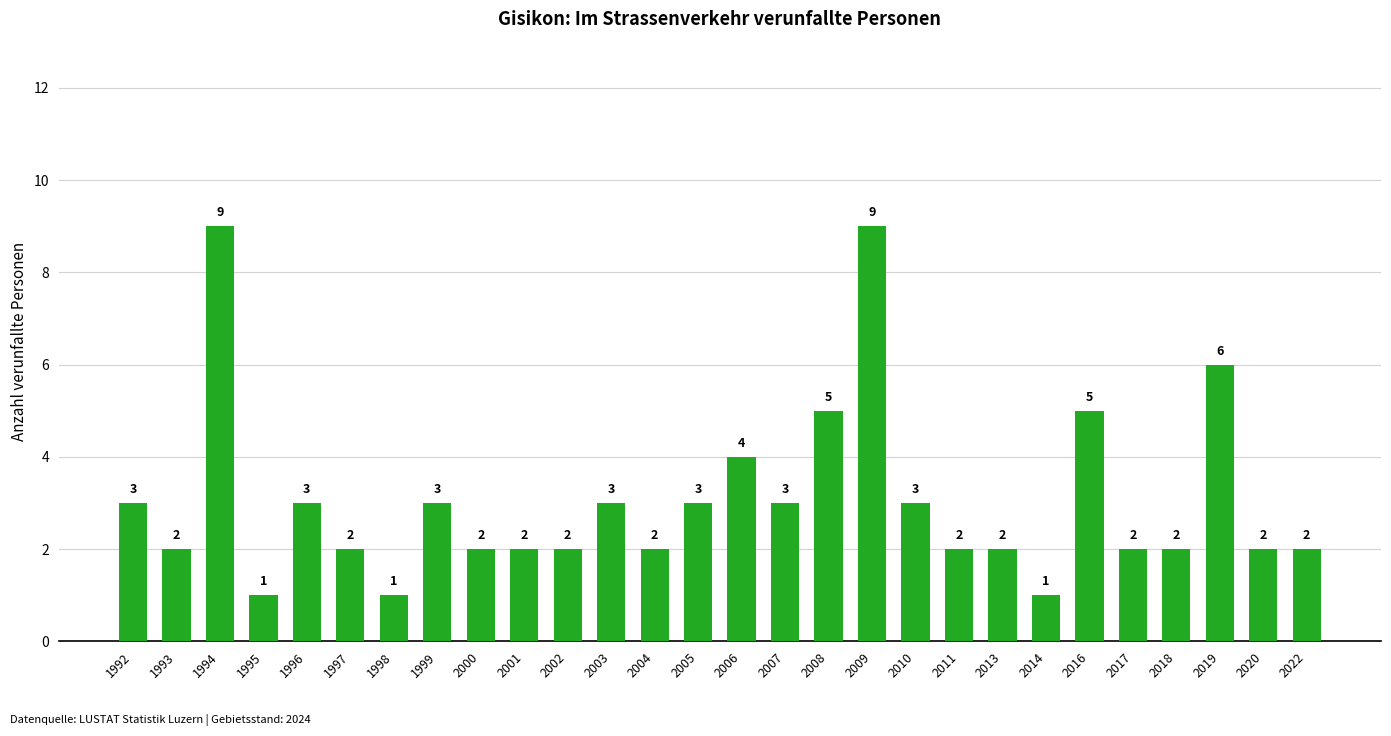

Reading left to right, extract all data points from this chart.

3	2	9	1	3	2	1	3	2	2	2	3	2	3	4	3	5	9	3	2	2	1	5	2	2	6	2	2